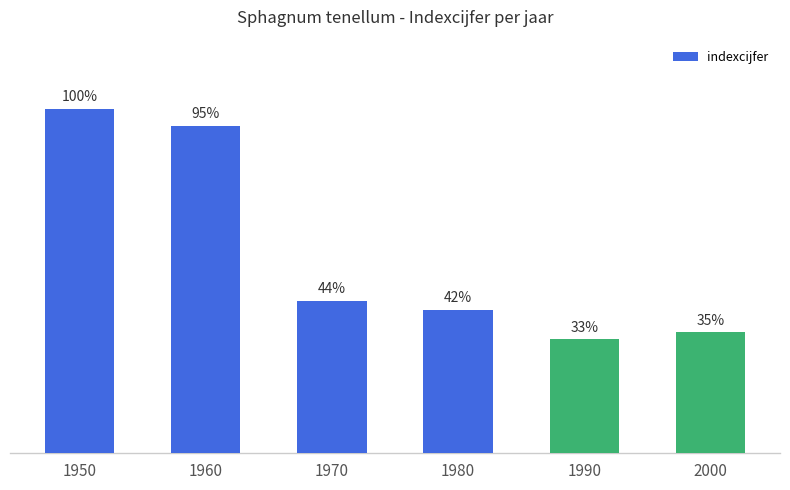

Does the chart contain any negative values?

No